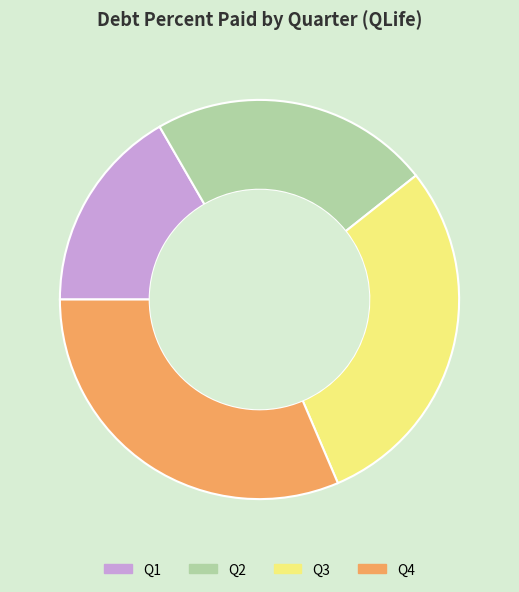

What is the ratio of the value at Q1 to the value at Q4?

0.5